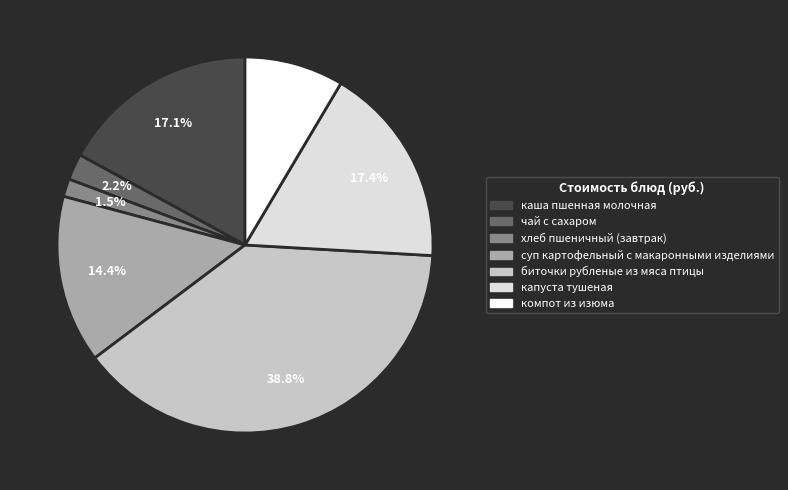

True or false: биточки рубленые из мяса птицы accounts for 39% of the total.

True